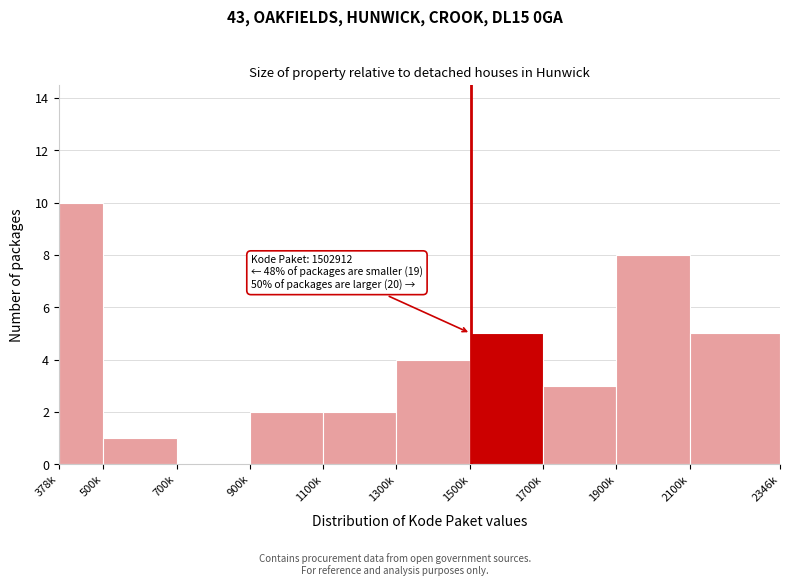

Reading left to right, list all the values displayed in this chart.

378k=10	500k=1	700k=0	900k=2	1100k=2	1300k=4	1500k=5	1700k=3	1900k=8	2100k=5